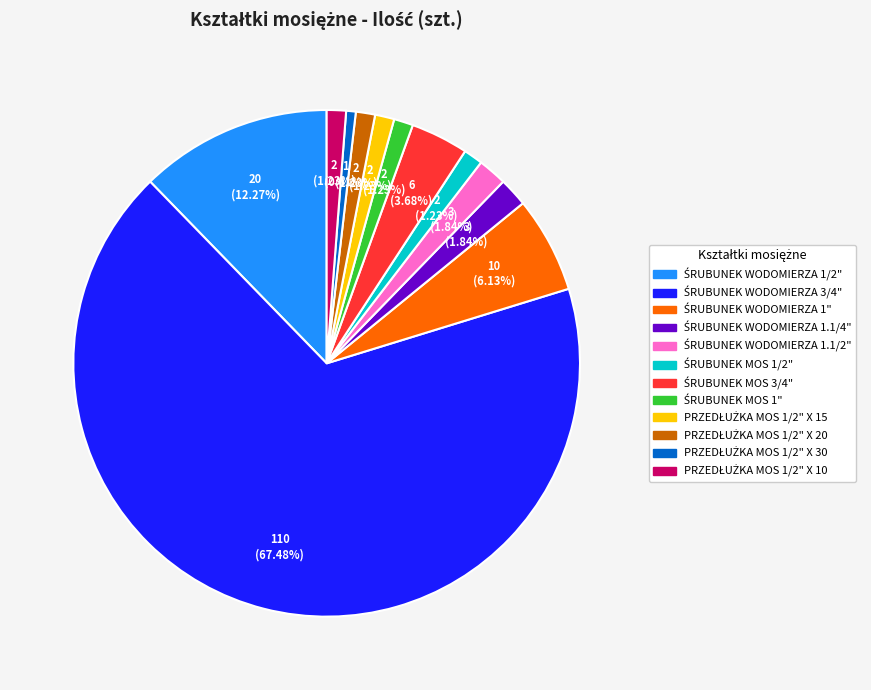

Is there any slice that represents more than half of the pie?

Yes